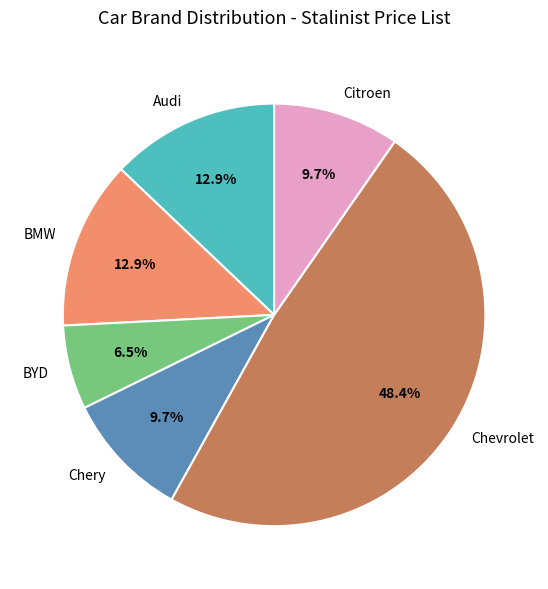

Which has a higher value, Chery or Chevrolet?

Chevrolet